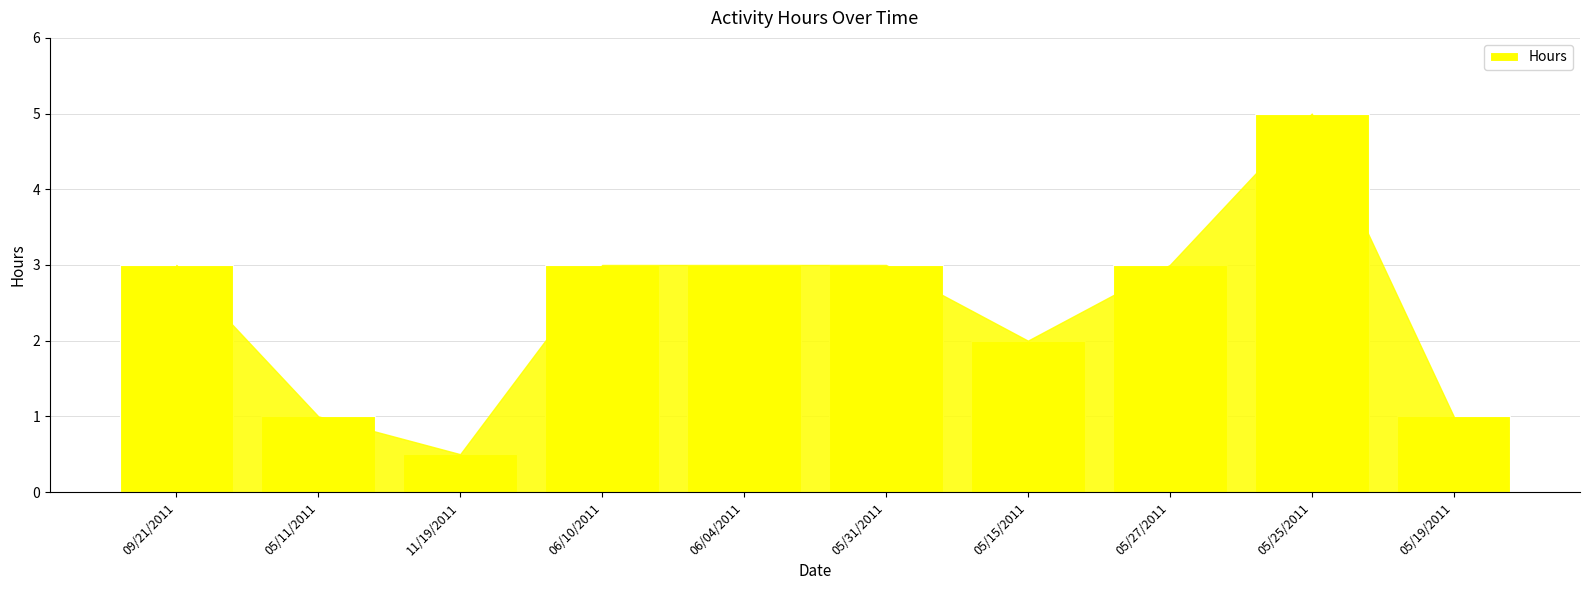

What is the change in value from 06/04/2011 to 05/19/2011?

-2.0